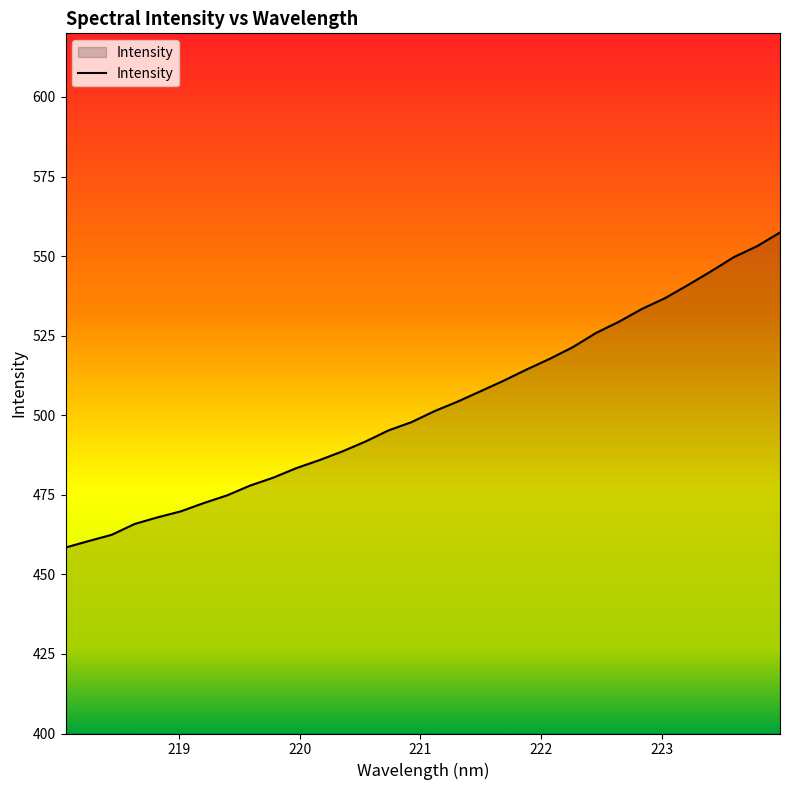

What is the smallest value displayed?

458.4